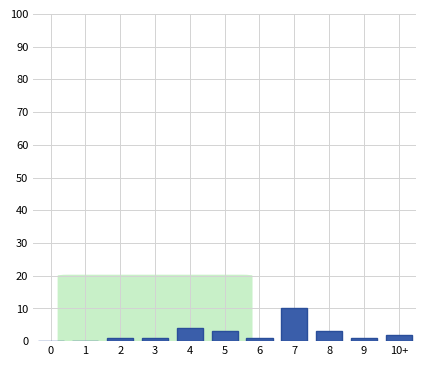

Reading left to right, list all the values displayed in this chart.

0=0	1=0	2=1	3=1	4=4	5=3	6=1	7=10	8=3	9=1	10+=2